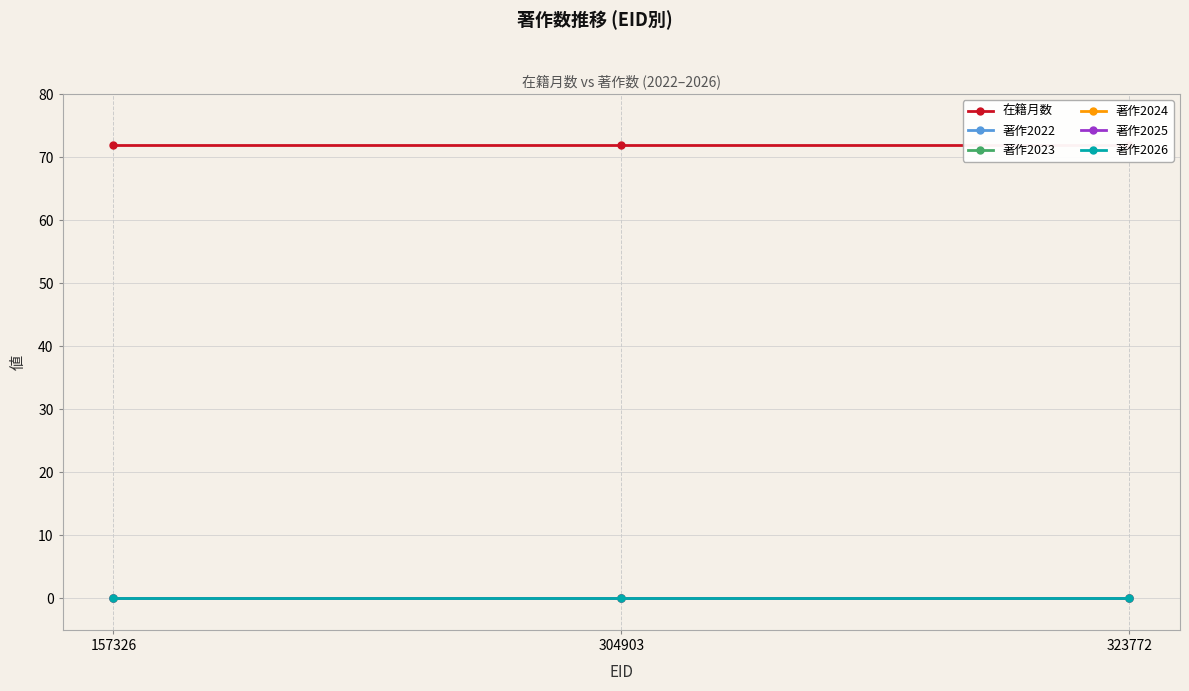

The 在籍月数 series shows 18 at 323772. True or false?

False